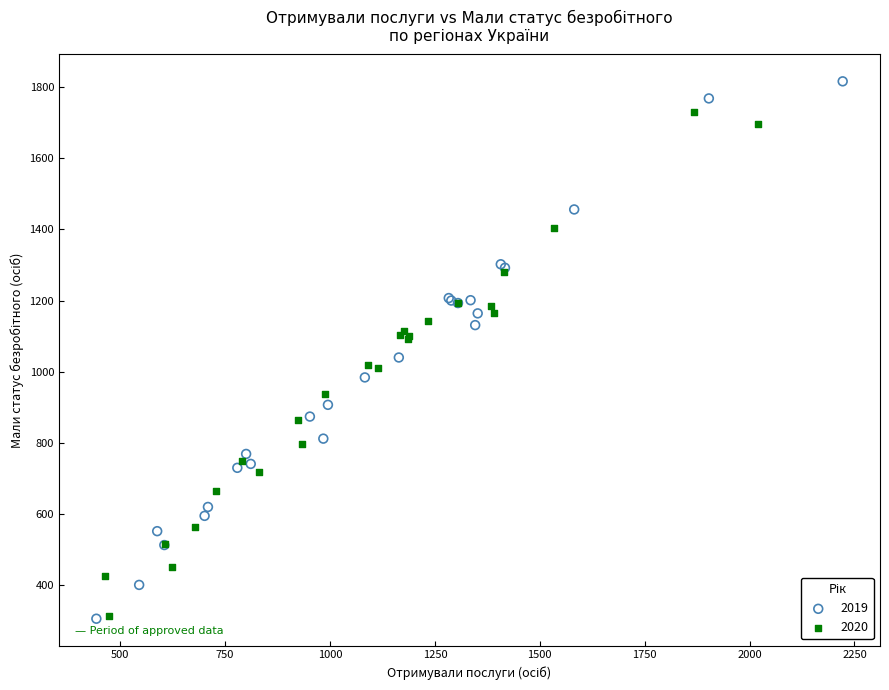

Which series has the widest spread of Y values?

2019